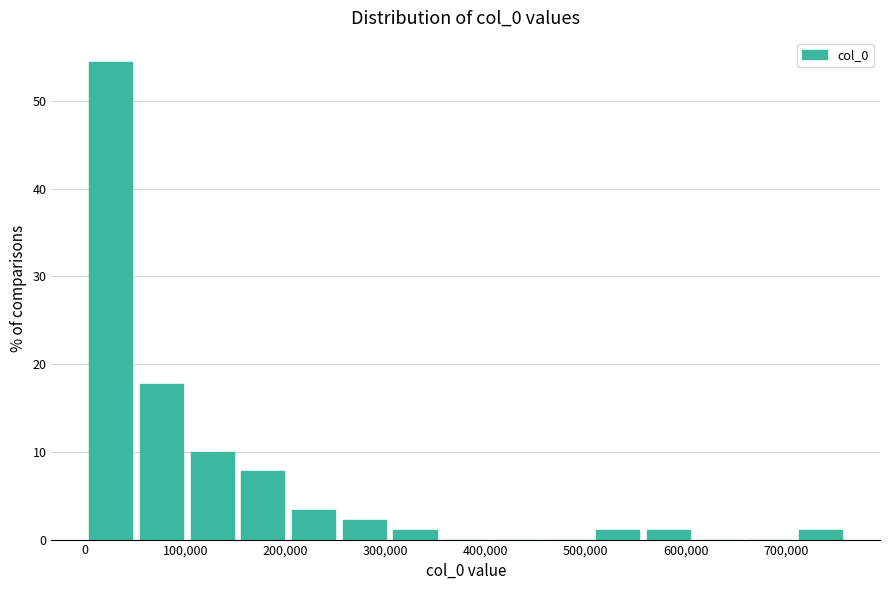

Reading left to right, list every bar in this chart as the range it spans on the x-axis followed by its height. Neither the bar edges nor the heights are printed on the chart, so give them approximately, as read against the axes.

0 to 50000: 54
50000 to 100000: 18
100000 to 150000: 10
150000 to 200000: 8
200000 to 250000: 3
250000 to 300000: 2
300000 to 350000: 1
350000 to 410000: 0
410000 to 460000: 0
460000 to 510000: 0
510000 to 560000: 1
560000 to 610000: 1
610000 to 660000: 0
660000 to 710000: 0
710000 to 760000: 1